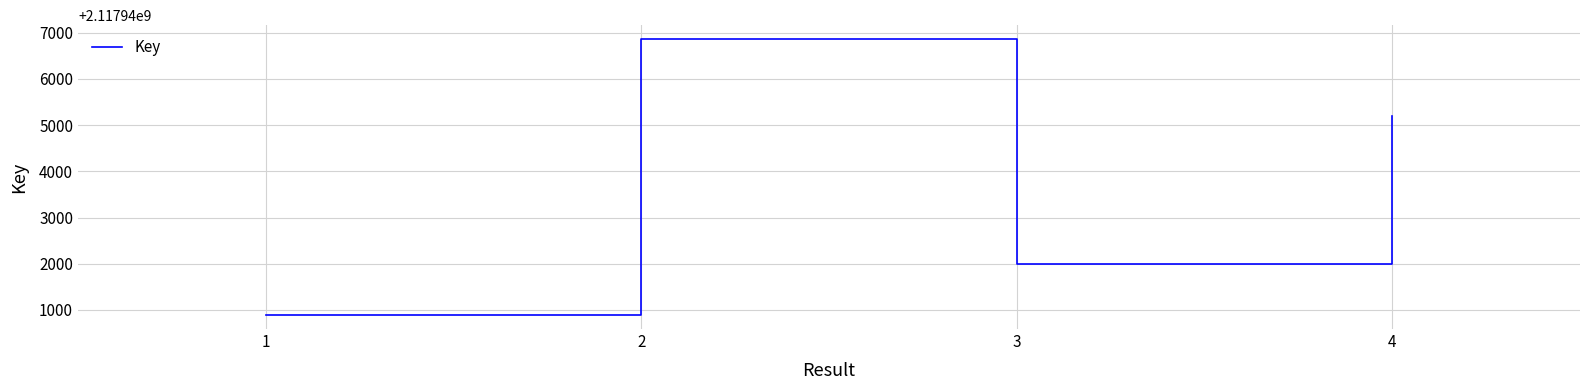

How many series are shown in this chart?

1